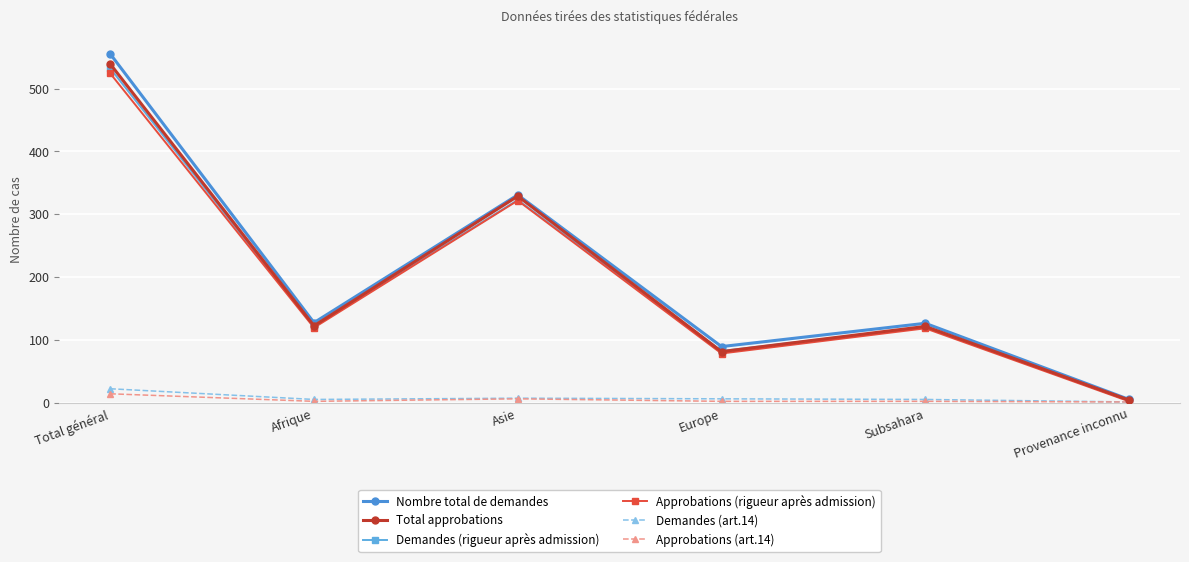

List the series in order of their peak value, highest first.

Nombre total de demandes, Total approbations, Demandes (rigueur après admission), Approbations (rigueur après admission), Demandes (art.14), Approbations (art.14)